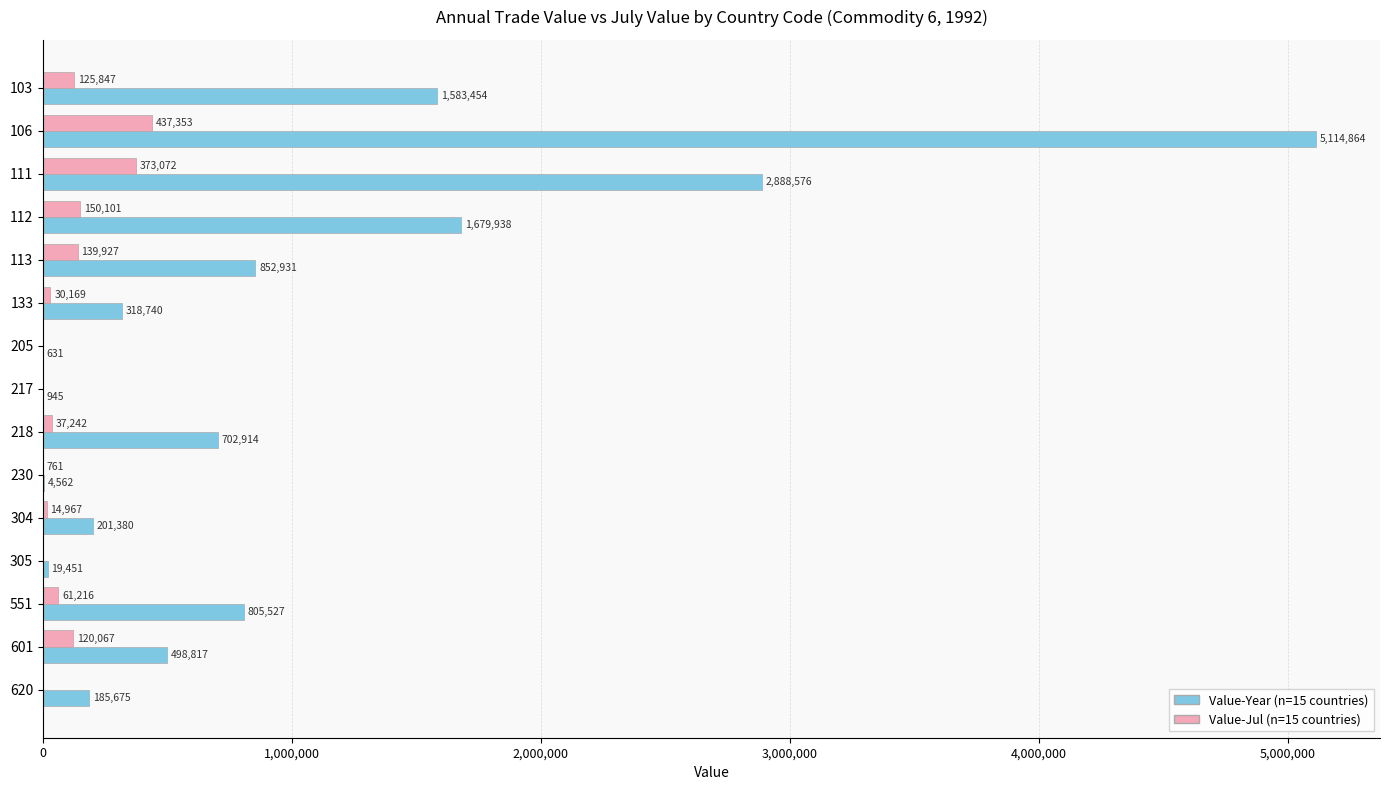

How many distinct data groups are displayed?

2